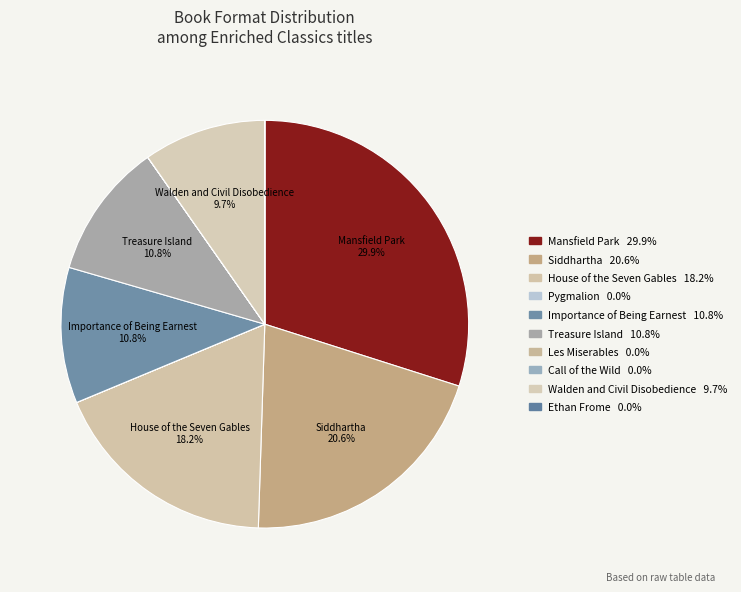

How many slices are in this pie chart?

10